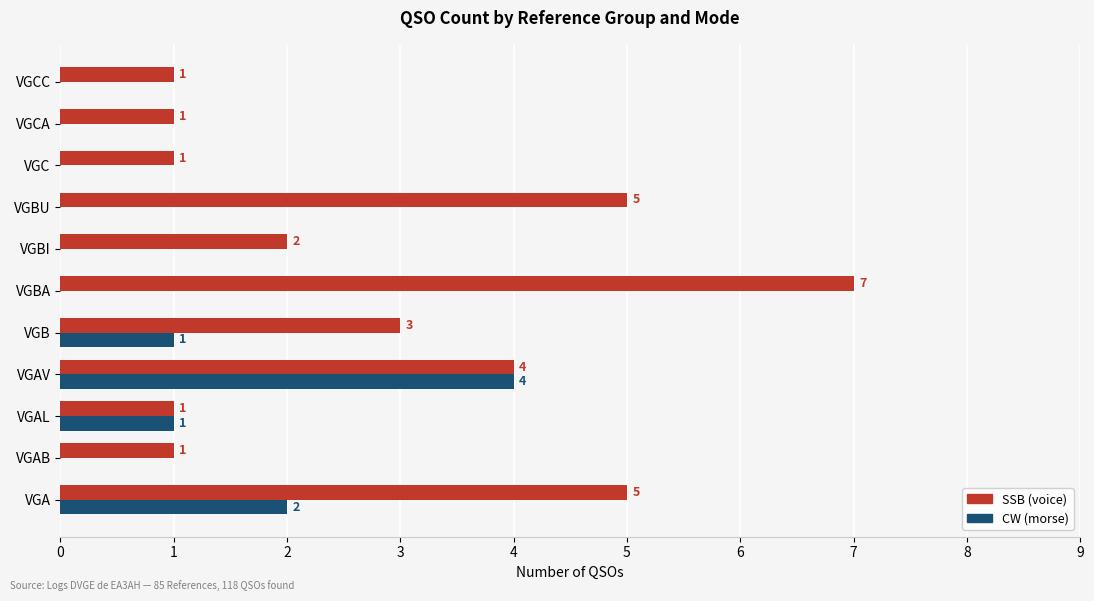

What is the total value across all series at VGA?

7